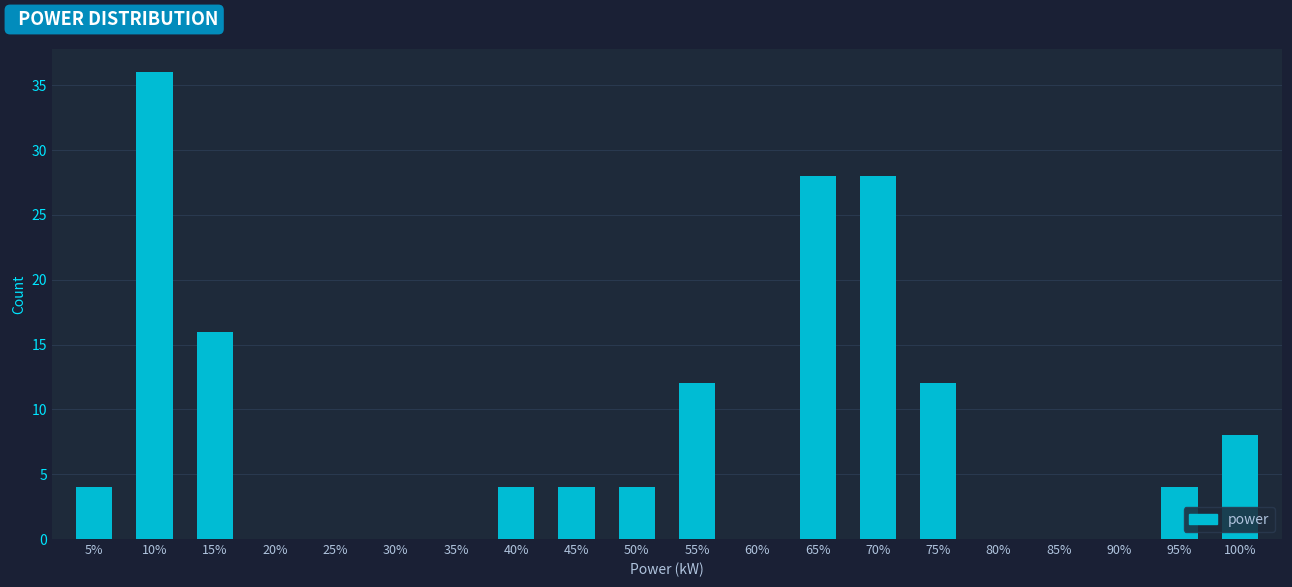

Reading left to right, what are all the values shown in this chart?

5%=4	10%=36	15%=16	20%=0	25%=0	30%=0	35%=0	40%=4	45%=4	50%=4	55%=12	60%=0	65%=28	70%=28	75%=12	80%=0	85%=0	90%=0	95%=4	100%=8